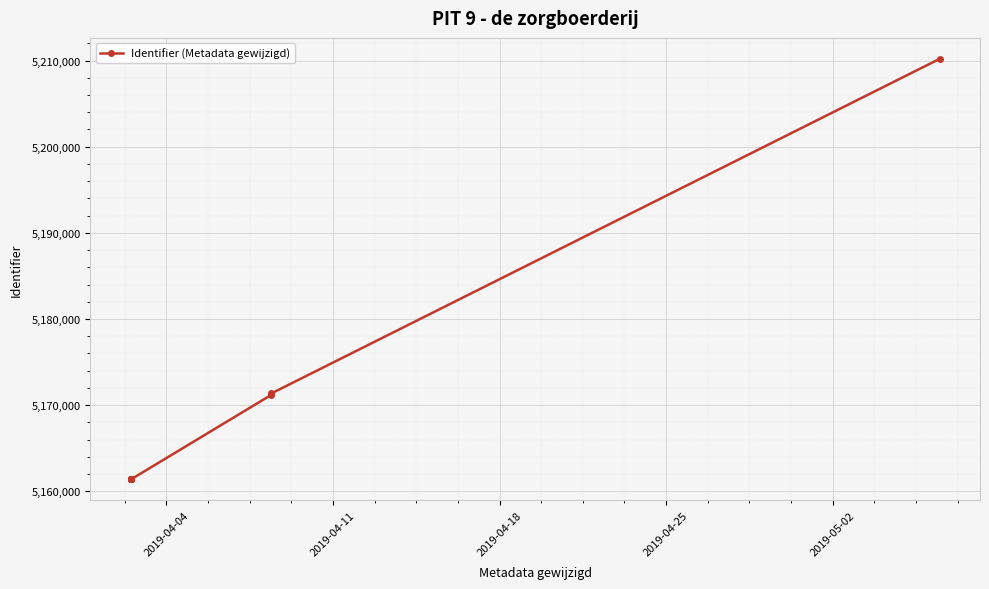

True or false: the data shows 3120691 at 8.

False